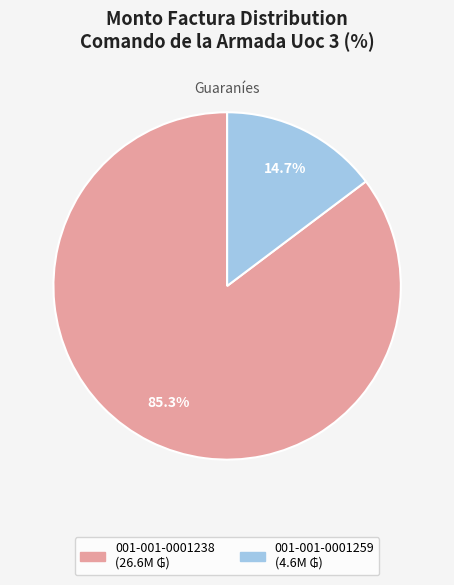

What is the majority slice?

001-001-0001238